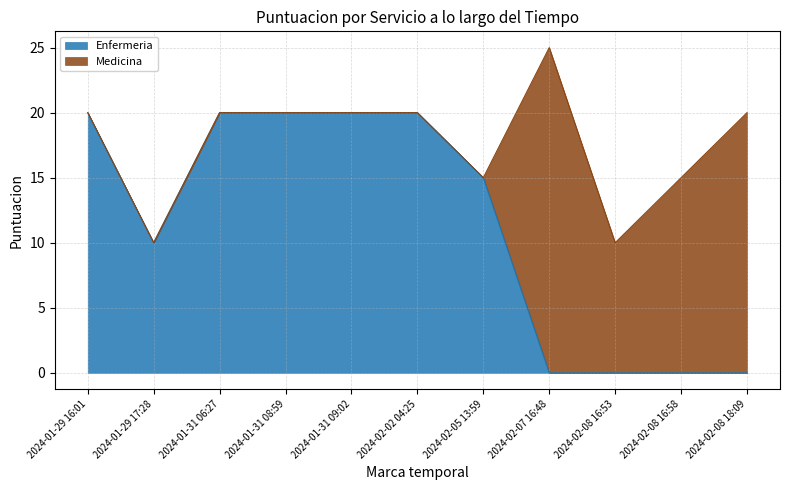

Where is the first local minimum?

2024-01-29 17:28